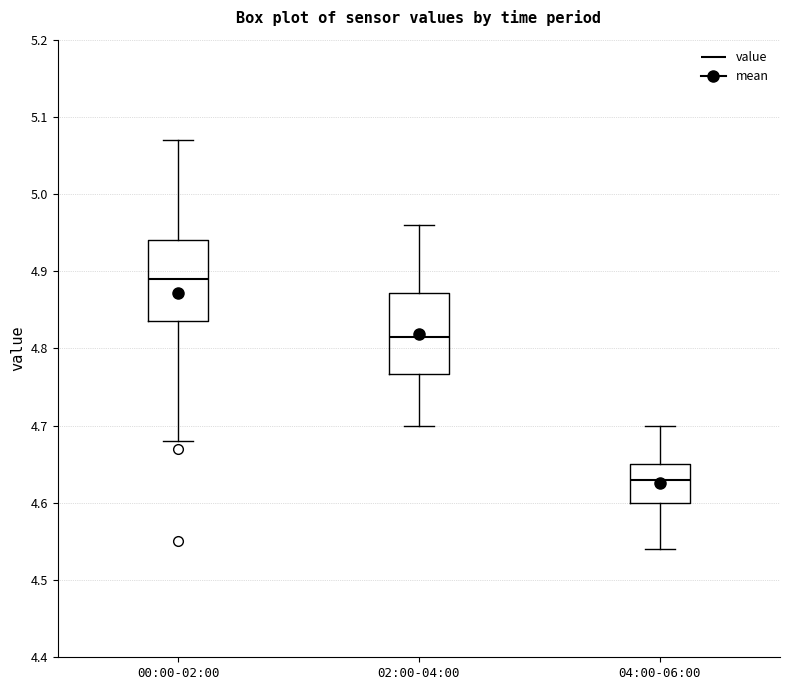

Where does the lower whisker of the box for 00:00-02:00 end on the y-axis? The values are not printed on the chart, so give them approximately, as read against the axis.

4.68